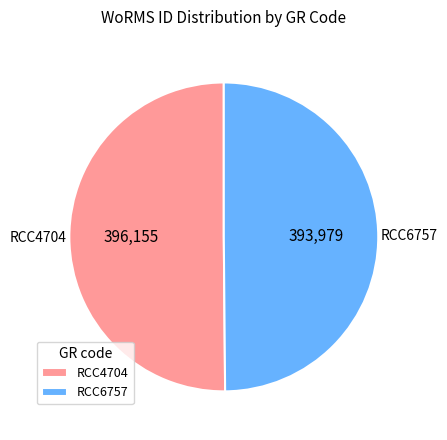

Approximately how many times larger is the value at RCC6757 compared to RCC4704?

1.0